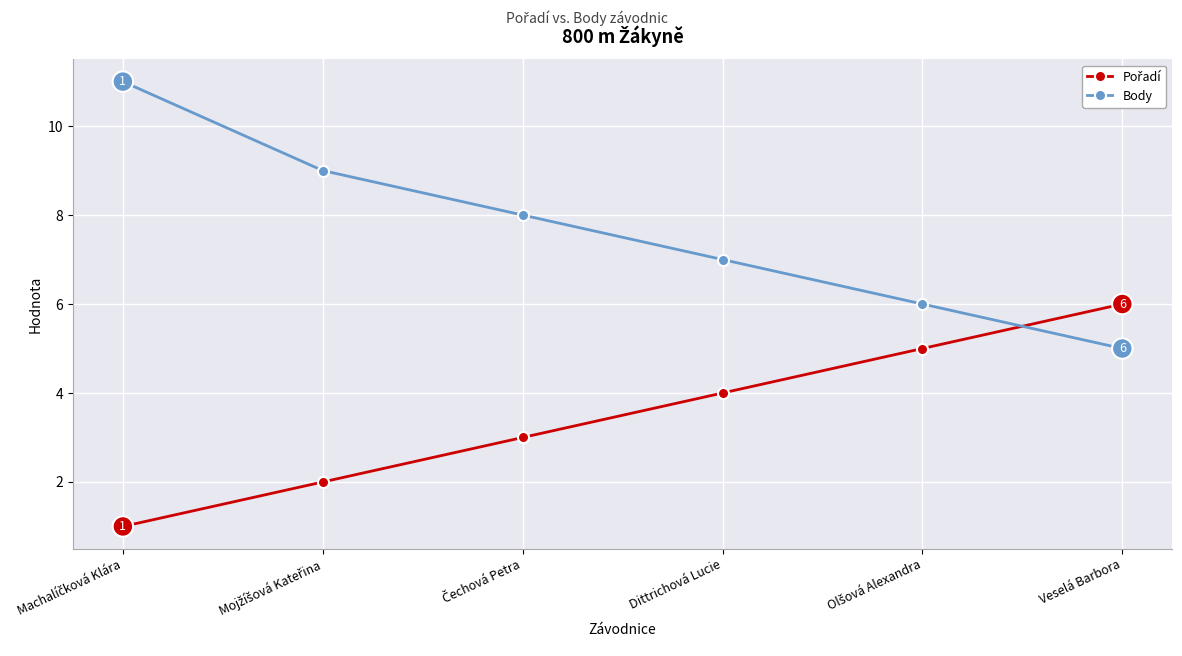

Which series has the largest range (max minus min)?

Body